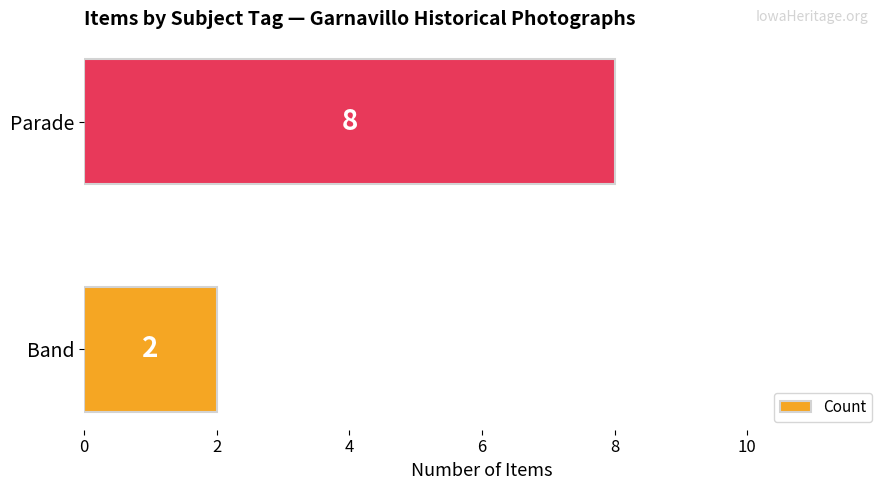

True or false: the data shows 13 at Parade.

False